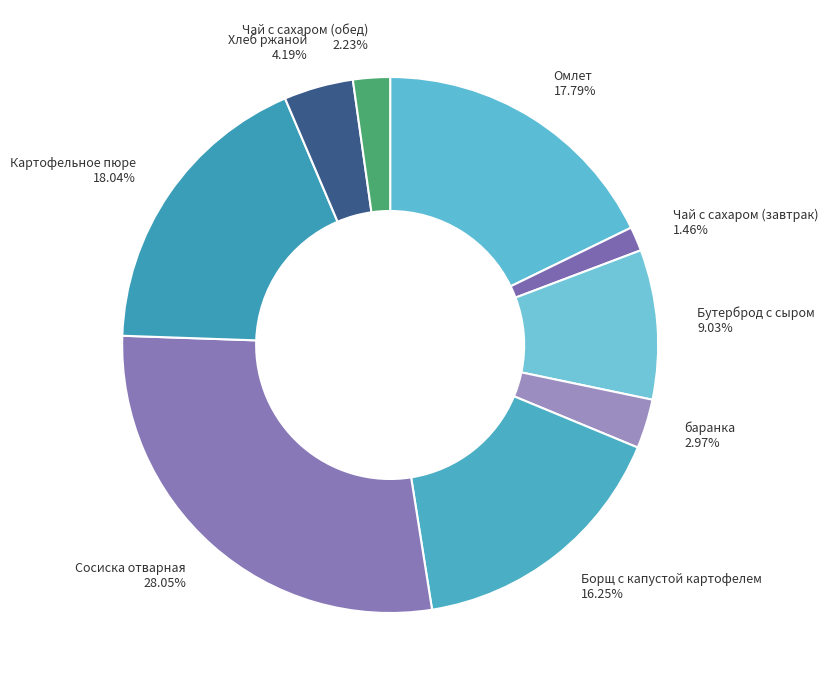

To the nearest percent, what percentage of the pie is Борщ с капустой картофелем?

16%